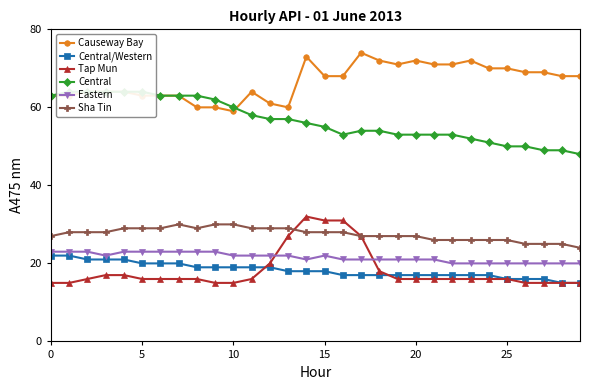

What is the label of the 20th point from the left?

19